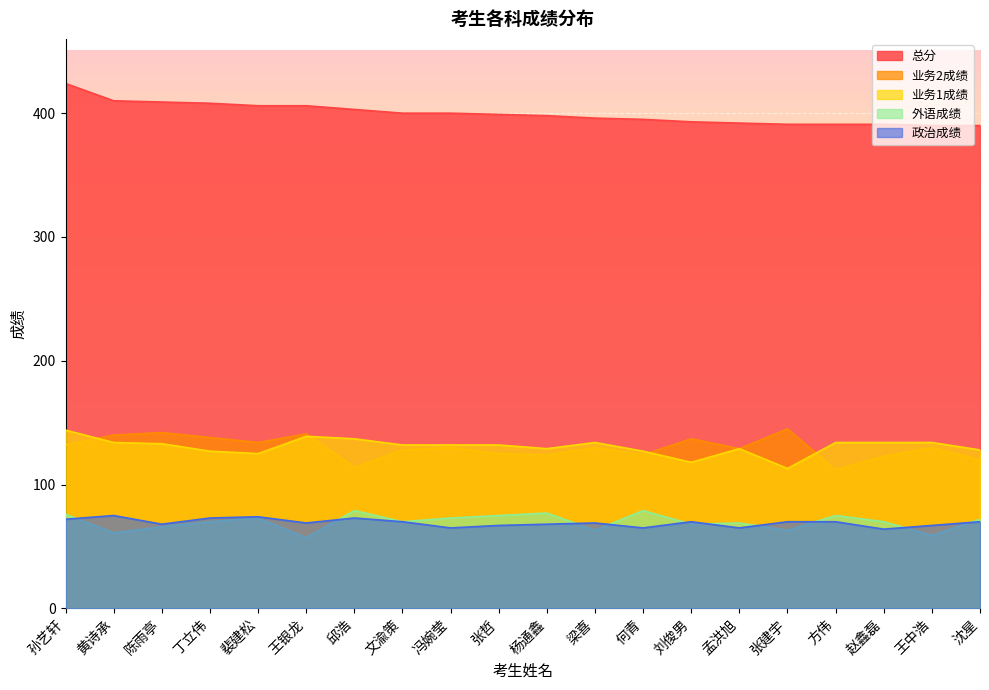

Which category has the highest value across all series?

孙艺轩